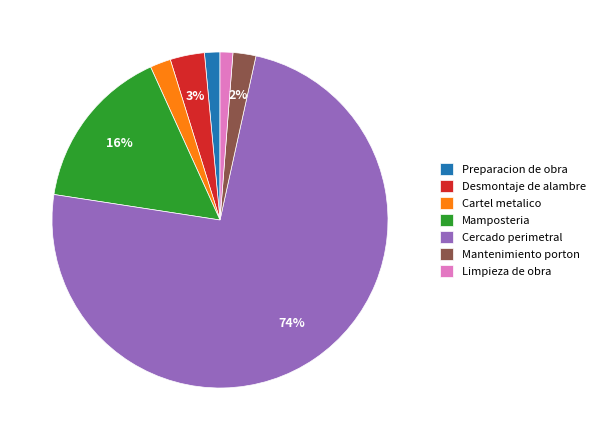

Between Desmontaje de alambre and Mantenimiento porton, which is larger?

Desmontaje de alambre